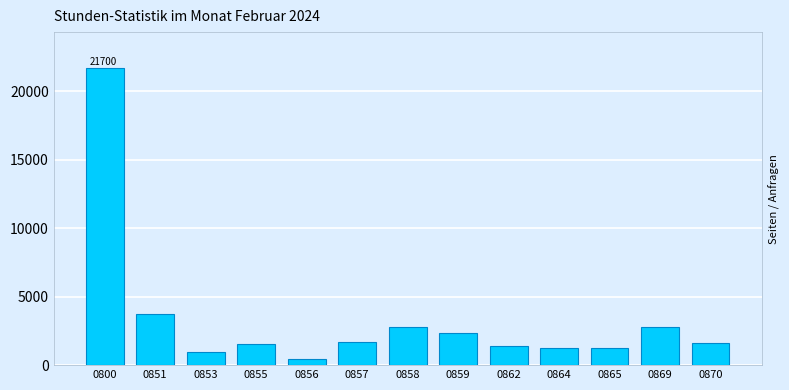

The chart shows a value of 341 at 0855. True or false?

False